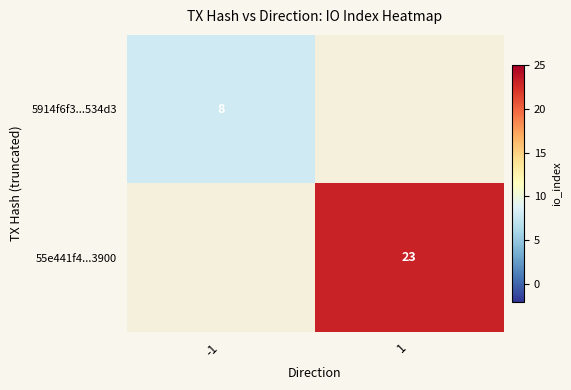

True or false: 5914f6f3...534d3 has a value of 11 at -1.

False